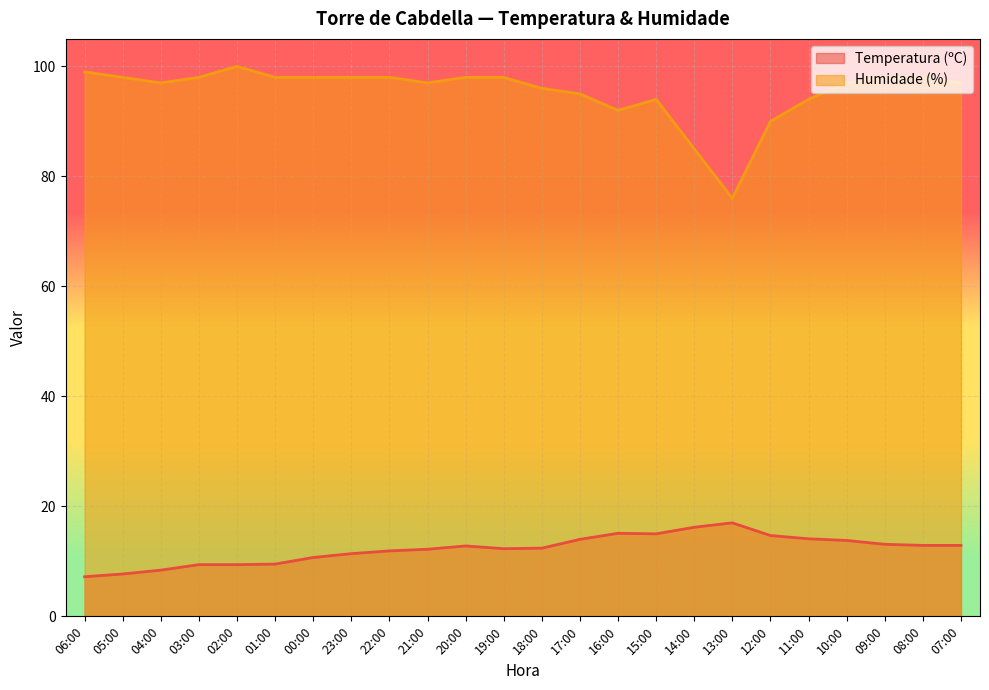

Where does the Humidade (%) series first go above 98?

06:00